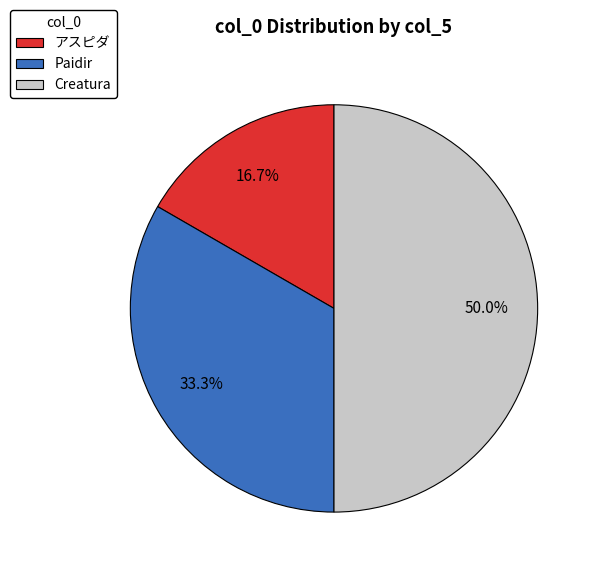

Does アスピダ represent more than half of the total?

No